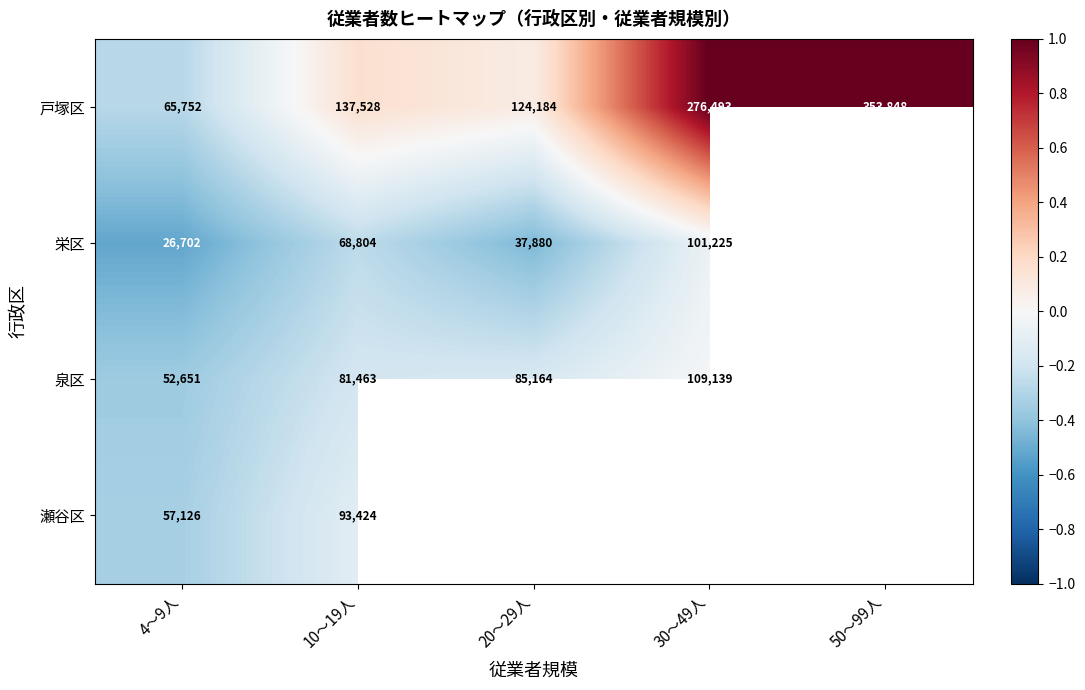

At 4～9人, list the series in order from largest to smallest.

戸塚区, 瀬谷区, 泉区, 栄区